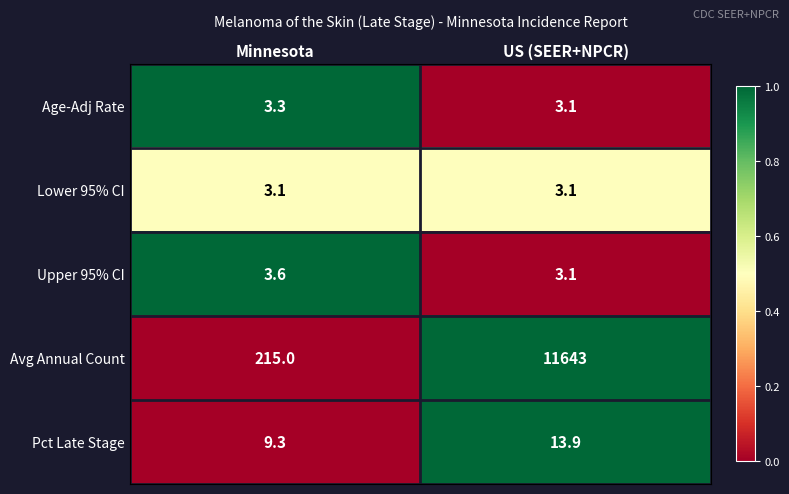

Rank the series by their maximum value, from lowest to highest.

Lower 95% CI, Age-Adj Rate, Upper 95% CI, Pct Late Stage, Avg Annual Count